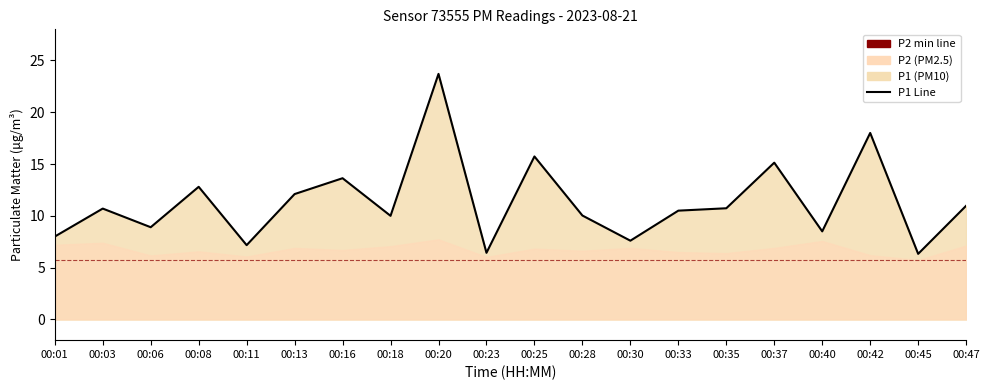

At which category does the chart reach its minimum across all series?

00:45